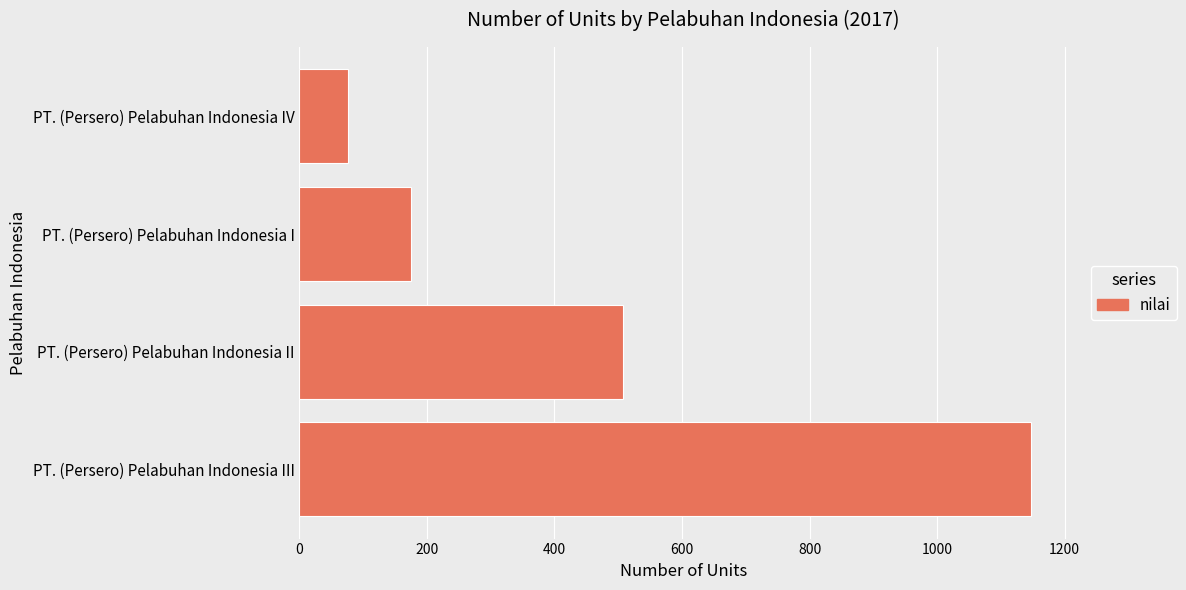

Reading top to bottom, transcribe all the data shown in this chart.

76	175	508	1148